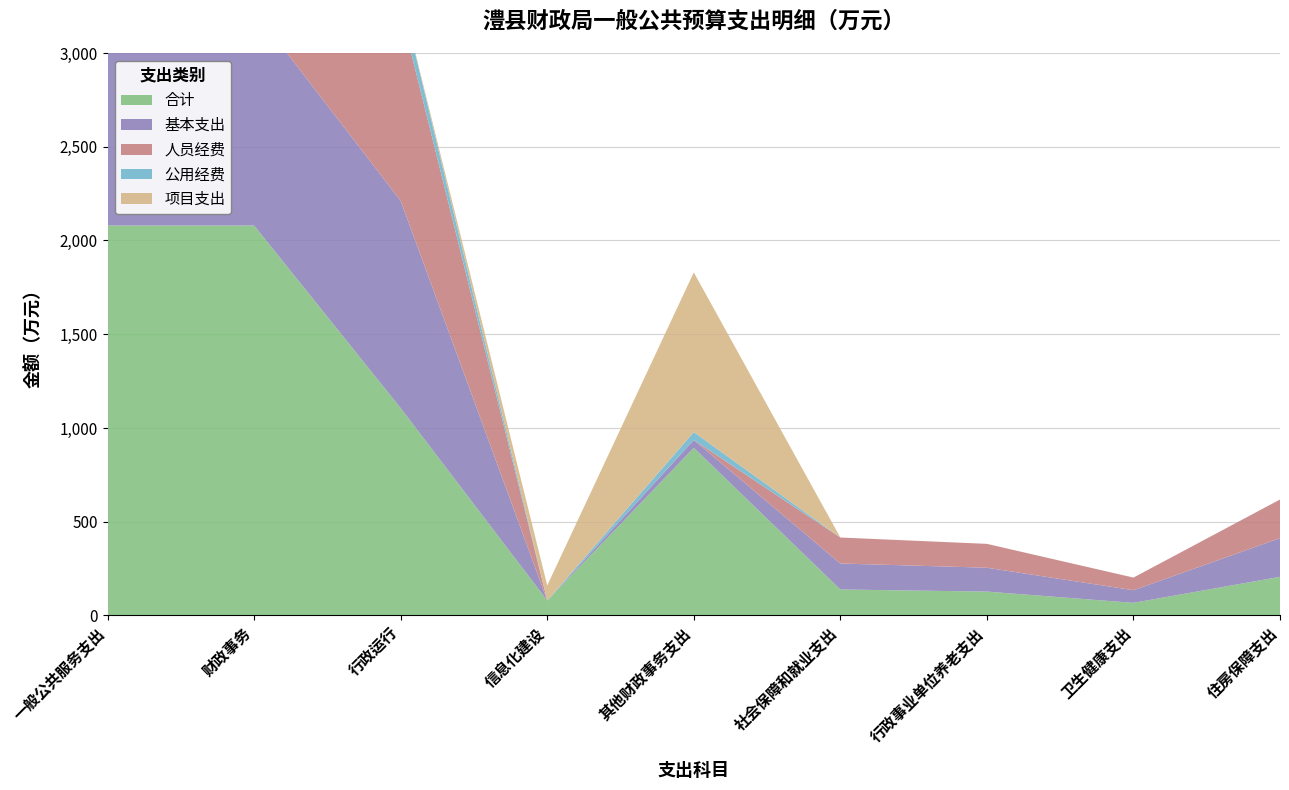

Reading right to left, extract all data points from this chart.

合计: 206.1	67.3	127.3	138.6	894.0	80.0	1105.8	2079.8	2079.8
基本支出: 206.1	67.3	127.3	138.6	42.0	0.0	1105.8	1147.8	1147.8
人员经费: 206.1	67.3	127.3	138.6	0.0	0.0	1013.2	1013.2	1013.2
公用经费: 0.0	0.0	0.0	0.0	42.0	0.0	92.6	134.6	134.6
项目支出: 0.0	0.0	0.0	0.0	852.0	80.0	0.0	932.0	932.0